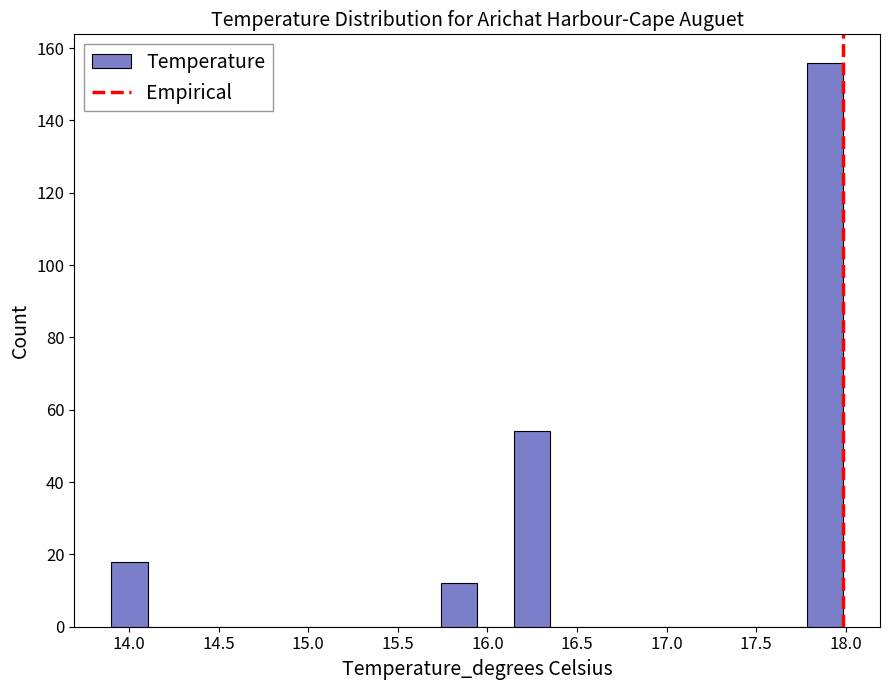

Reading left to right, list every bar in this chart as the range it spans on the x-axis followed by its height. Neither the bar edges nor the heights are printed on the chart, so give them approximately, as read against the axes.

13.90 to 14.10: 18
14.10 to 14.30: 0
14.30 to 14.50: 0
14.50 to 14.70: 0
14.70 to 14.90: 0
14.90 to 15.15: 0
15.15 to 15.35: 0
15.35 to 15.55: 0
15.55 to 15.75: 0
15.75 to 15.95: 12
15.95 to 16.15: 0
16.15 to 16.35: 54
16.35 to 16.55: 0
16.55 to 16.75: 0
16.75 to 16.95: 0
16.95 to 17.15: 0
17.15 to 17.35: 0
17.35 to 17.60: 0
17.60 to 17.80: 0
17.80 to 18.00: 156